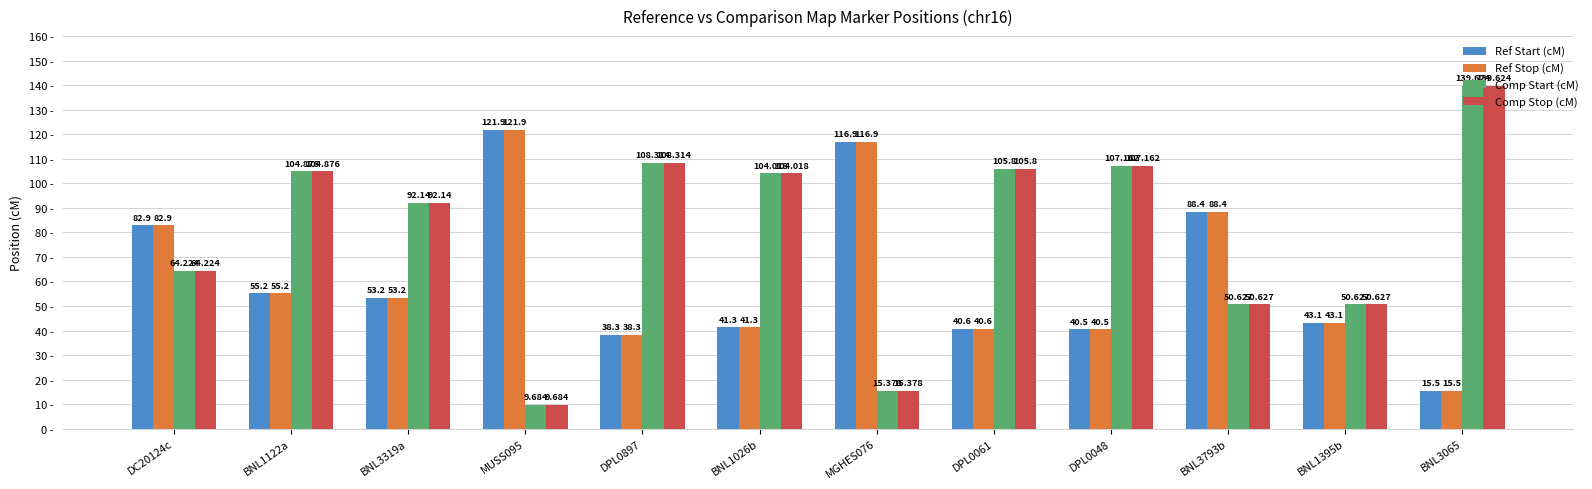

At which category is the sum across all series the highest?

BNL1122a